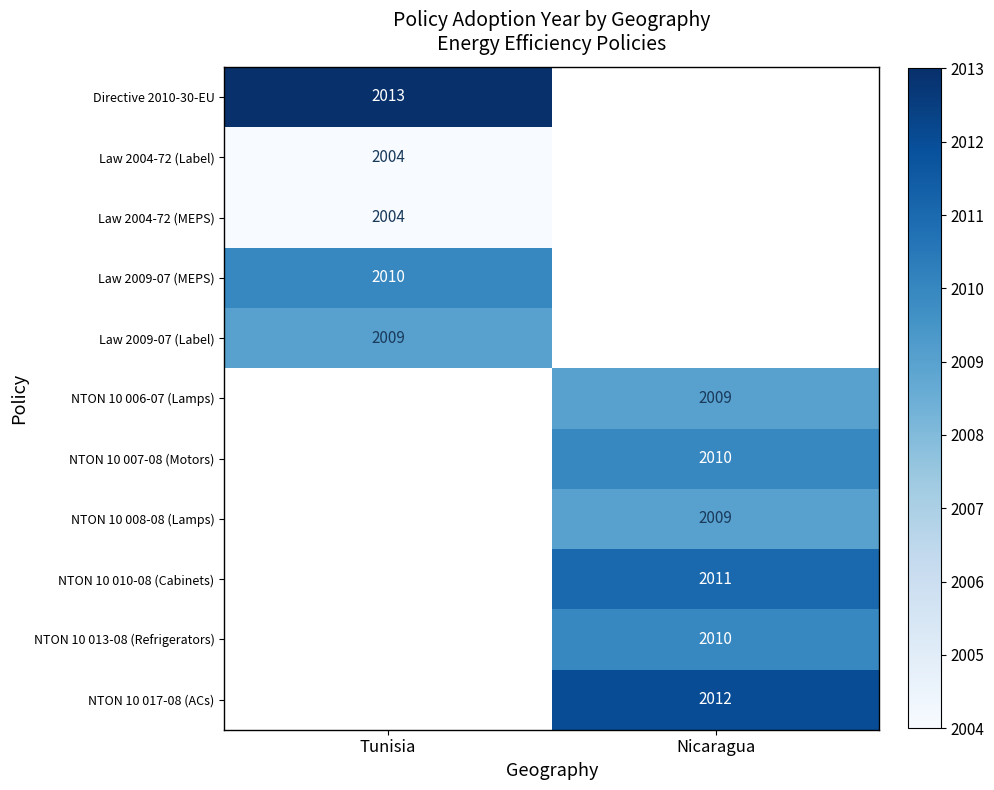

Is it true that NTON 10 008-08 (Lamps) equals 2009 at Nicaragua?

True